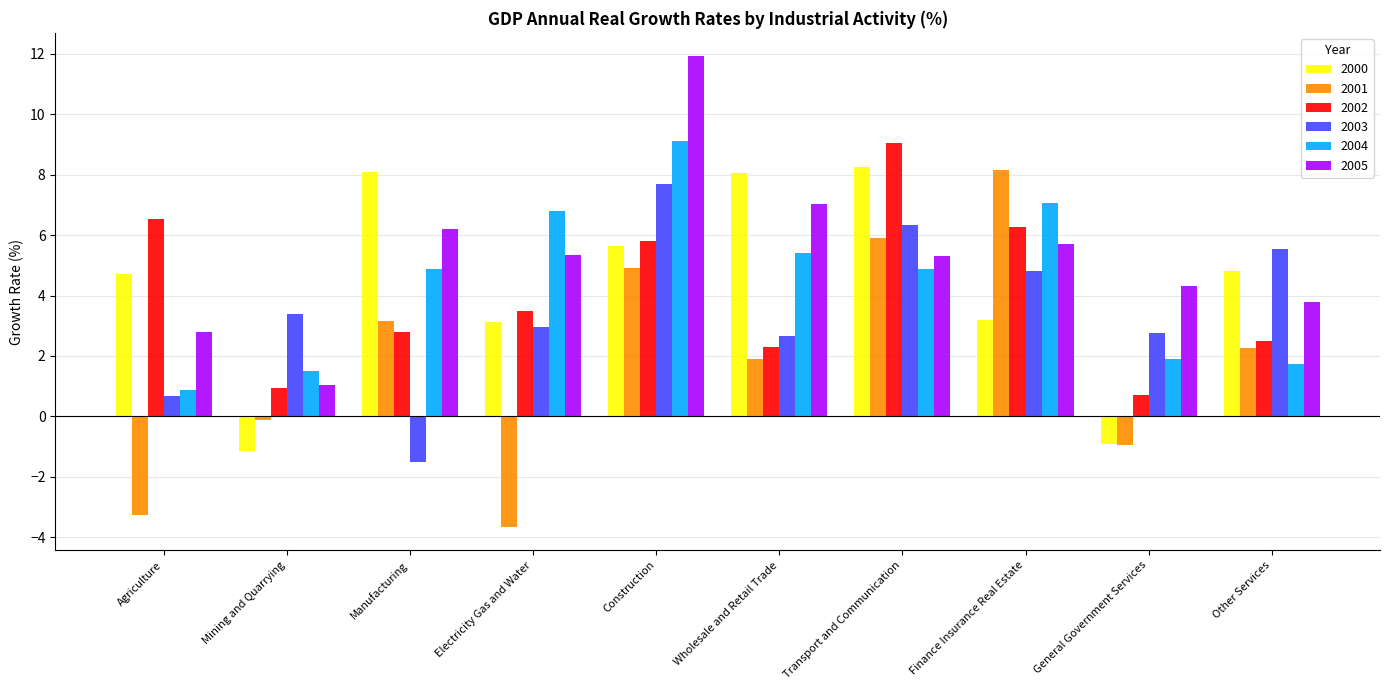

What is the maximum value shown in the chart?

11.9